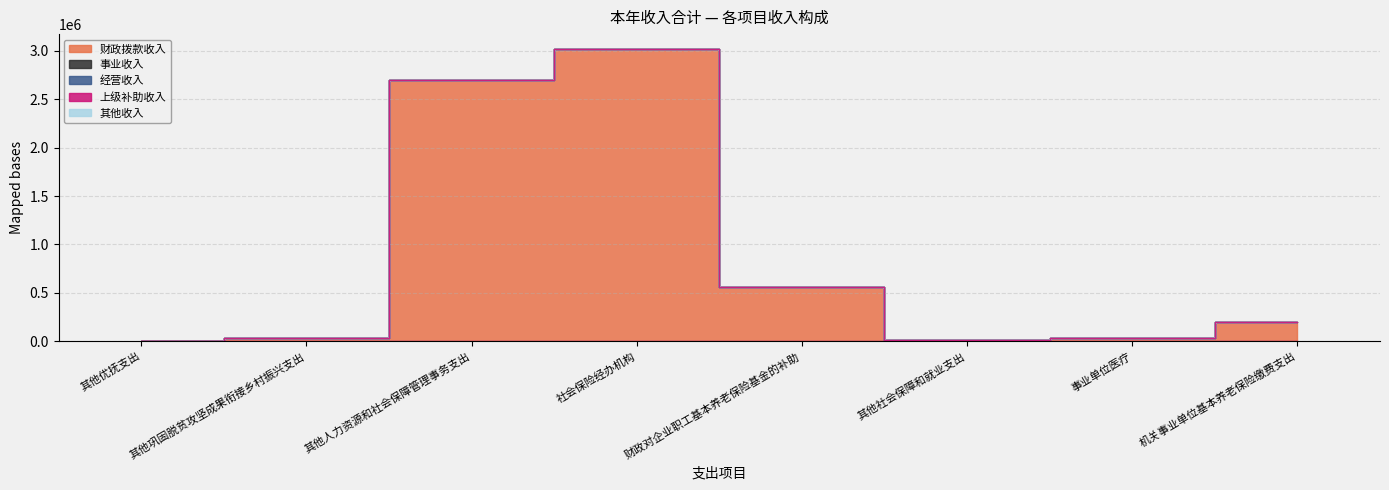

At which category does 财政拨款收入 reach its first local peak?

社会保险经办机构